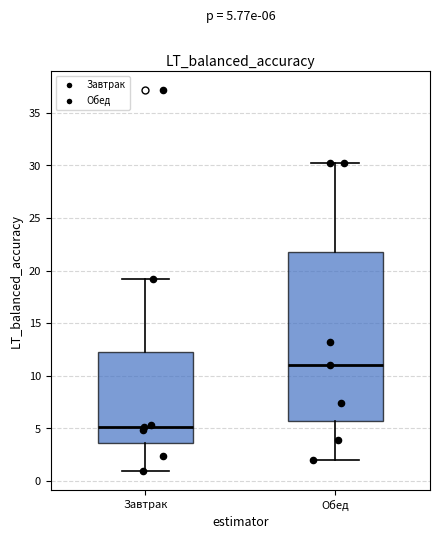

Which box has the highest median line?

Обед